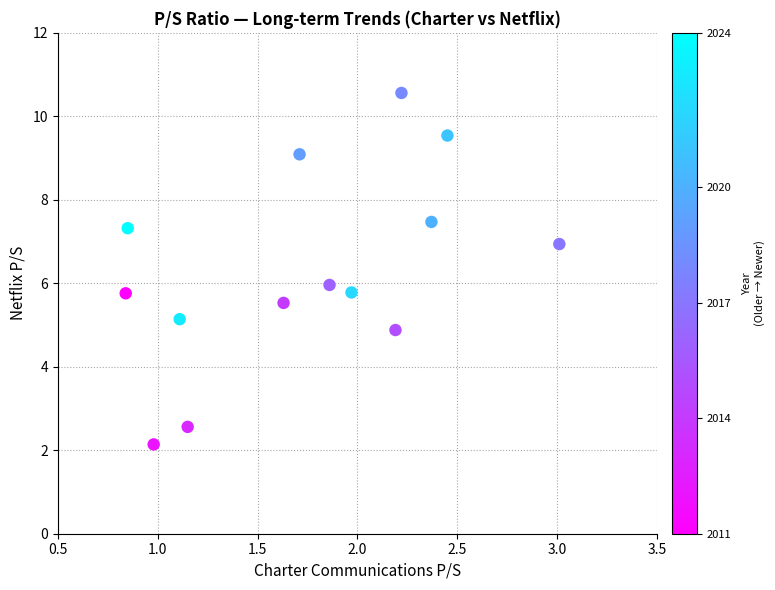

What is the range of X values (max minus min)?

2.2